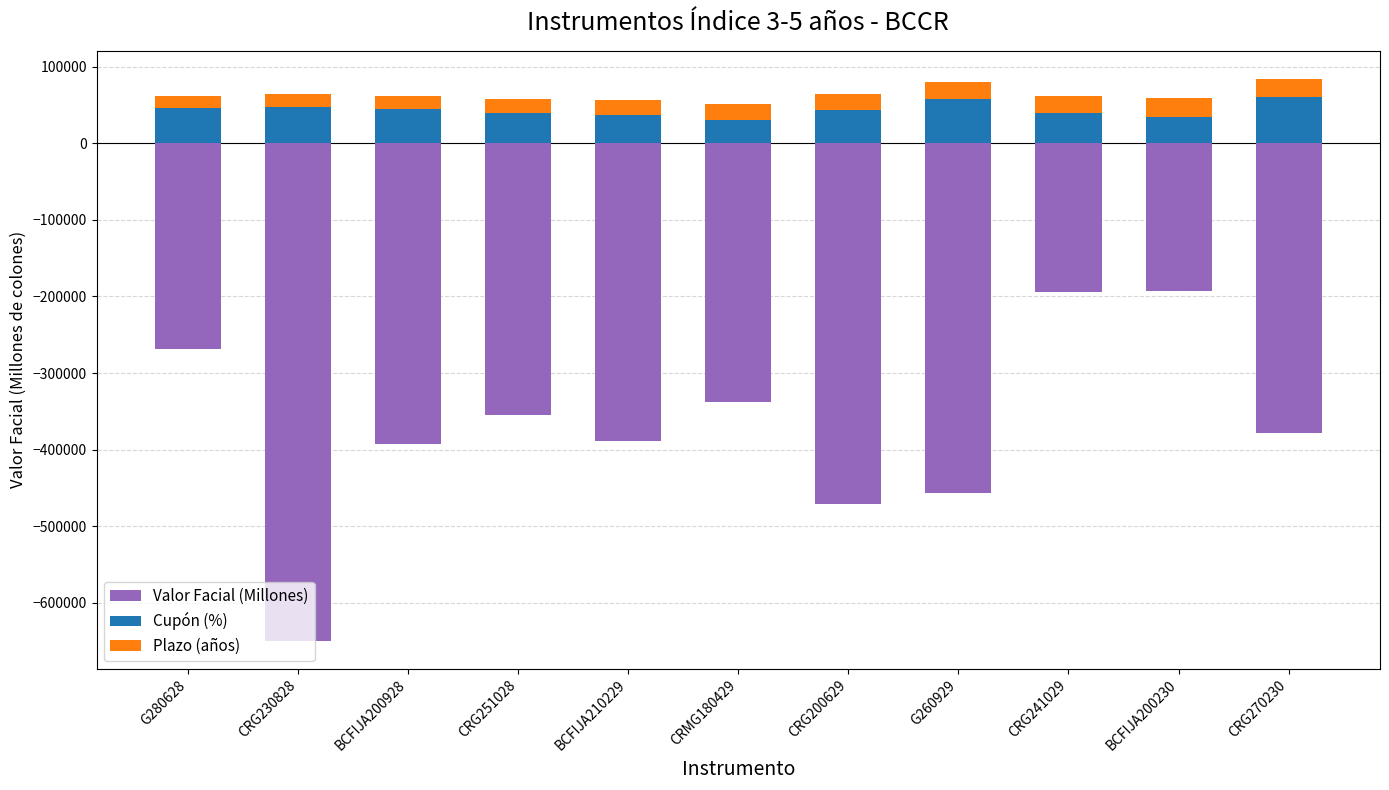

Reading right to left, what are all the values shown in this chart?

Valor Facial (Millones): -378558.5	-192519.6	-194383.5	-457076.5	-471242.8	-337416.8	-388929.9	-354750.0	-392206.3	-649627.7	-268708.7
Cupón (%): 60000.0	35000.0	39000.0	57500.0	44000.0	31000.0	37500.0	40000.0	45000.0	48000.0	46250.0
Plazo (años): 24125.0	24027.8	22416.7	22027.8	20694.4	19833.3	19041.7	17430.6	16944.4	16569.4	15805.6